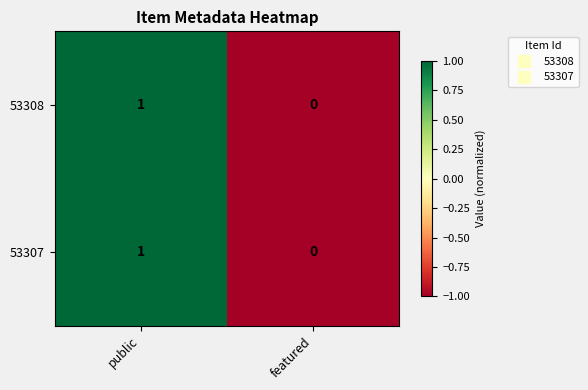

At which category is the sum across all series the highest?

public